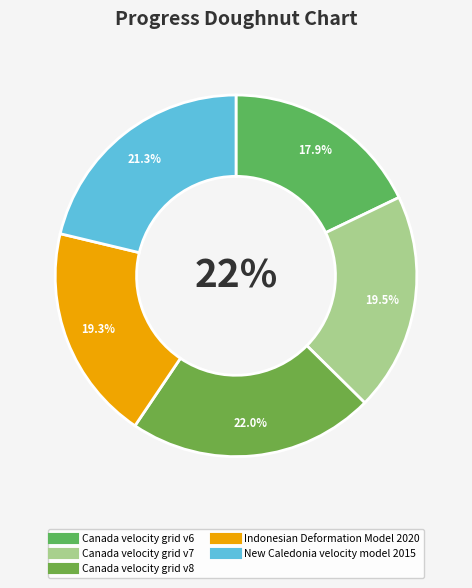

Count the number of slices in the pie.

5